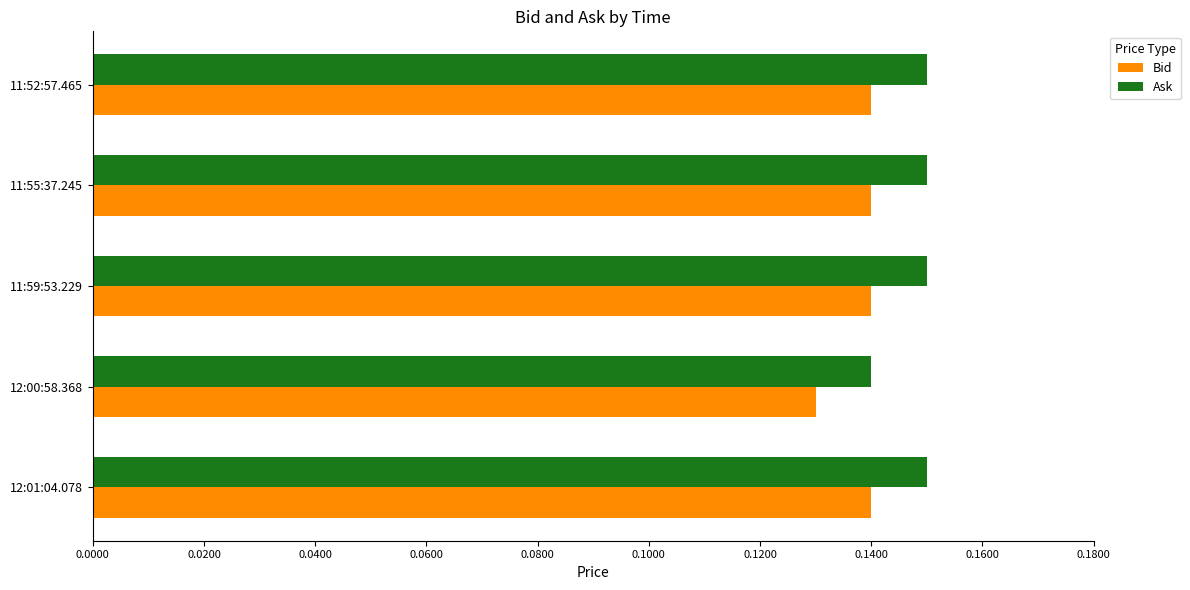

What is the sum of the Ask values at 12:00:58.368 and 11:59:53.229?

0.3